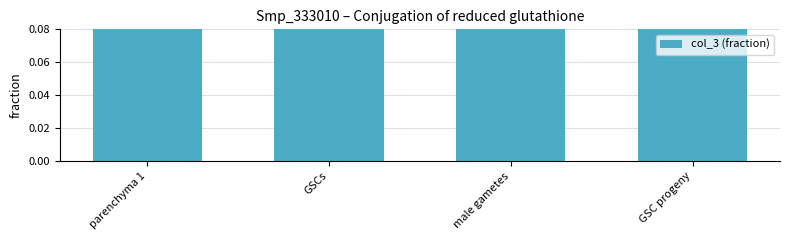

Read the value at GSCs.

0.6